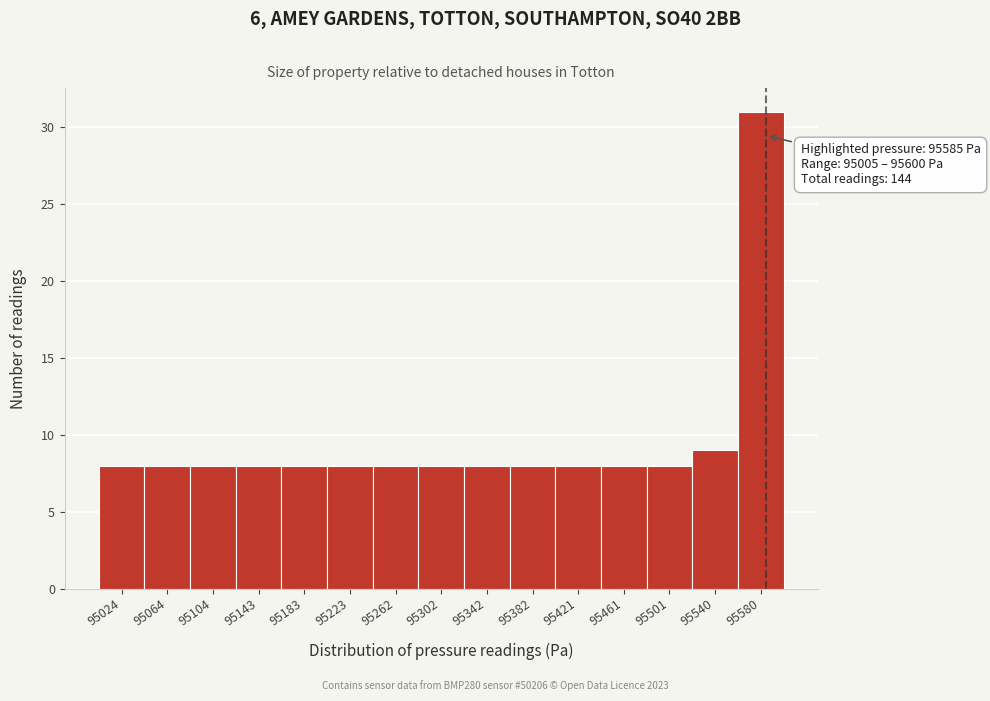

Which range on the x-axis has the tallest bar?

95560 to 95600